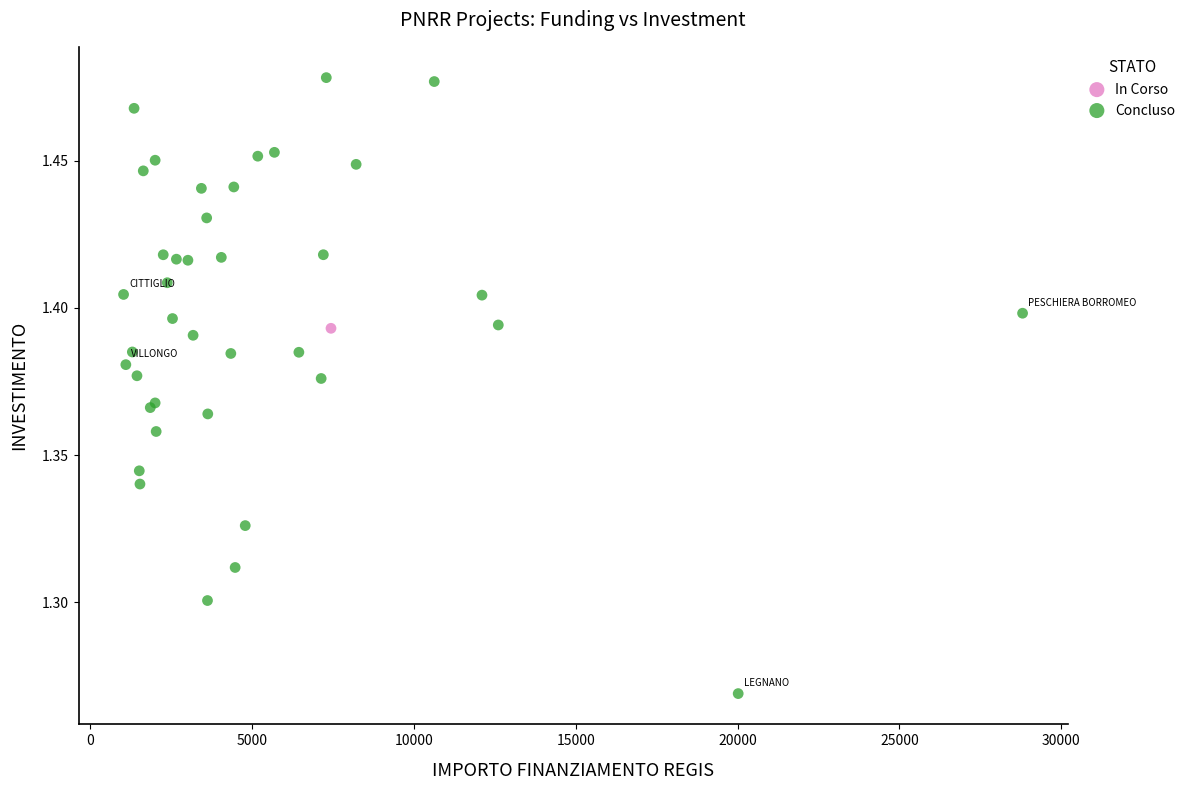

What are all the series names shown in the legend?

In Corso, Concluso